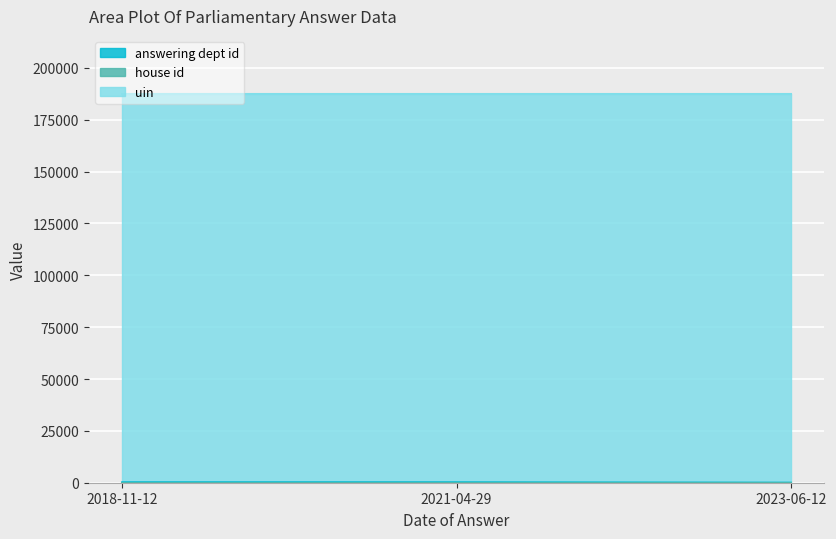

Which has a higher value, 2023-06-12 or 2021-04-29?

2021-04-29